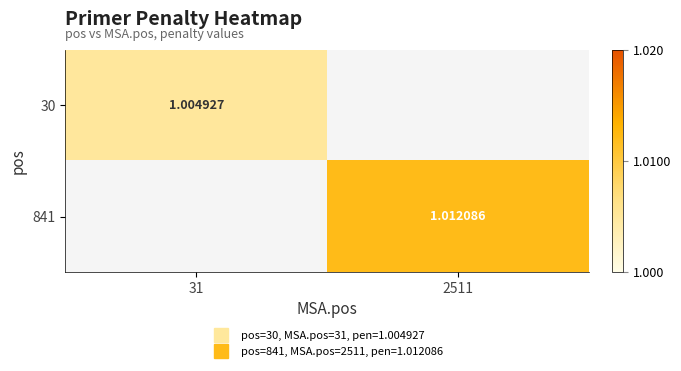

At which label does 841 first exceed 1?

2511